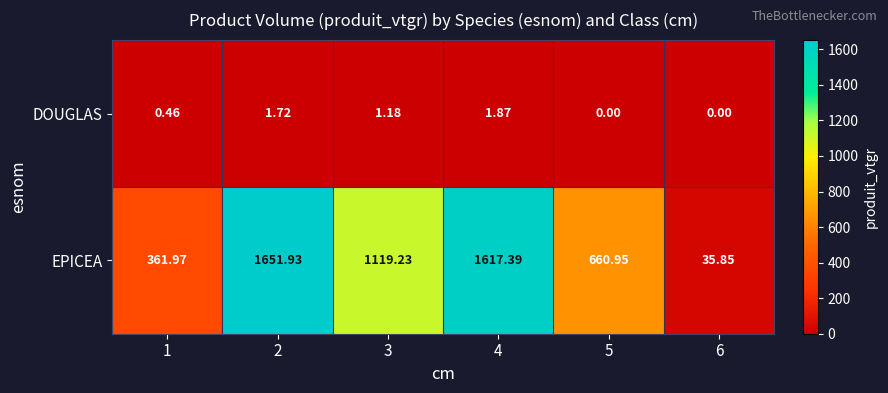

What is the total value across all series at 4?

1619.3